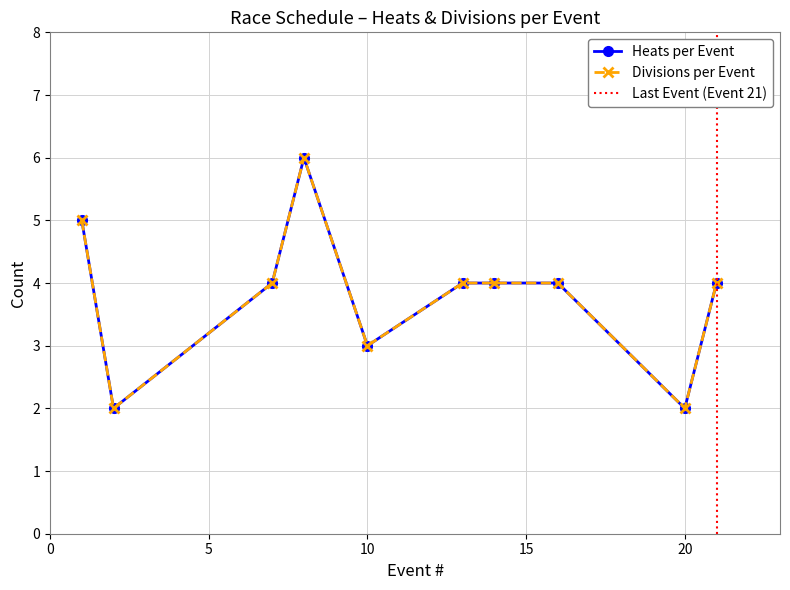

What is the average value of the Divisions per Event series?

4